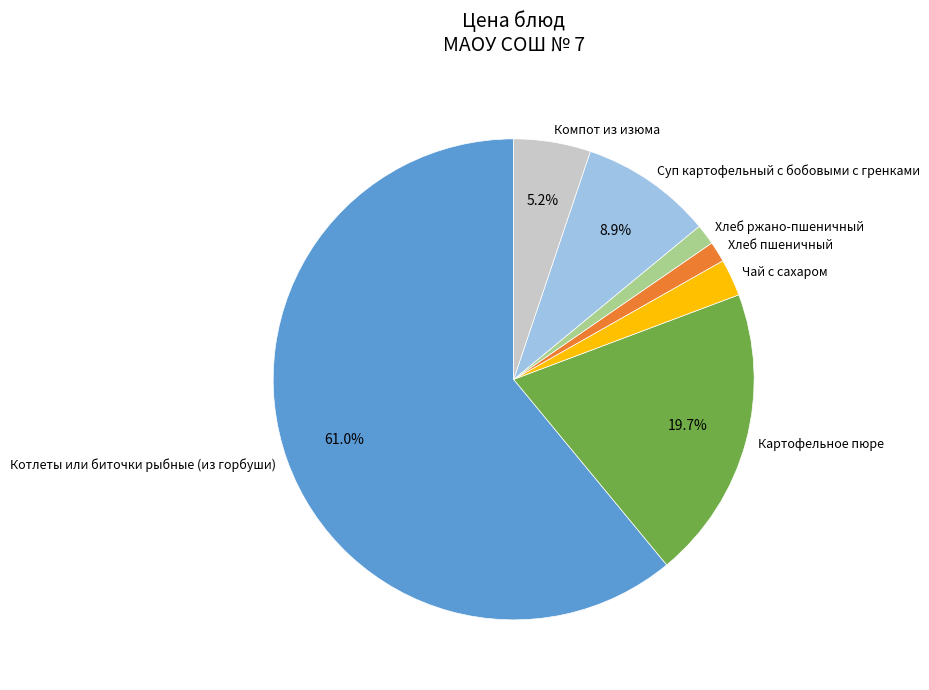

Approximately how many times larger is the value at Компот из изюма compared to Хлеб пшеничный?

3.7